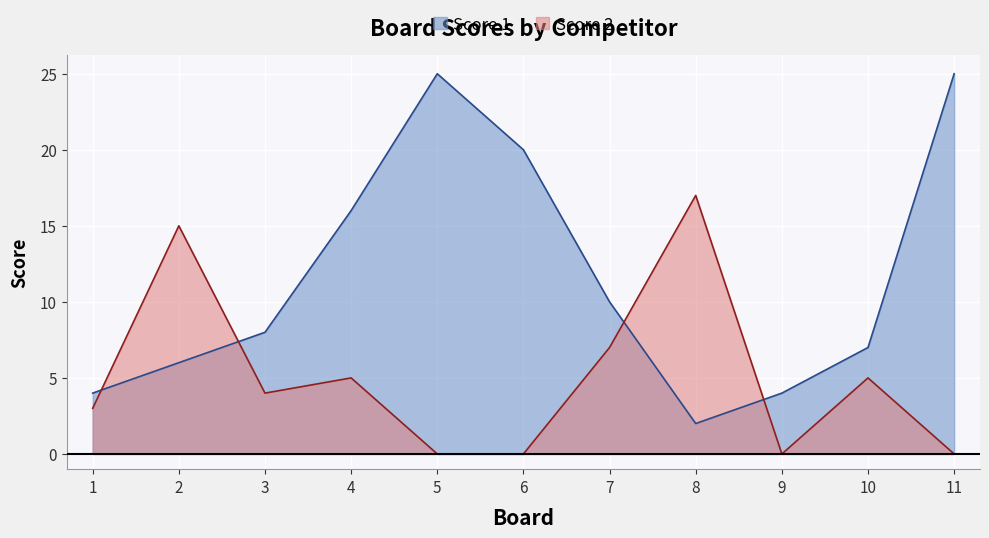

How many positive values does the Score 2 series have?

7